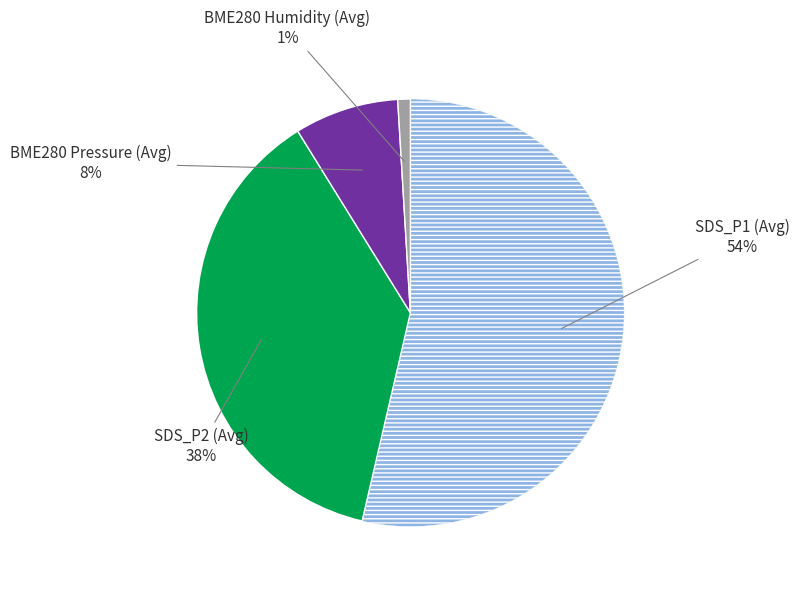

To the nearest percent, what is the average slice percentage?

25%